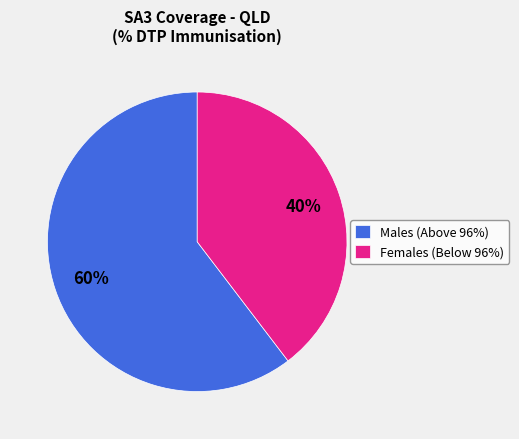

Count the number of slices in the pie.

2